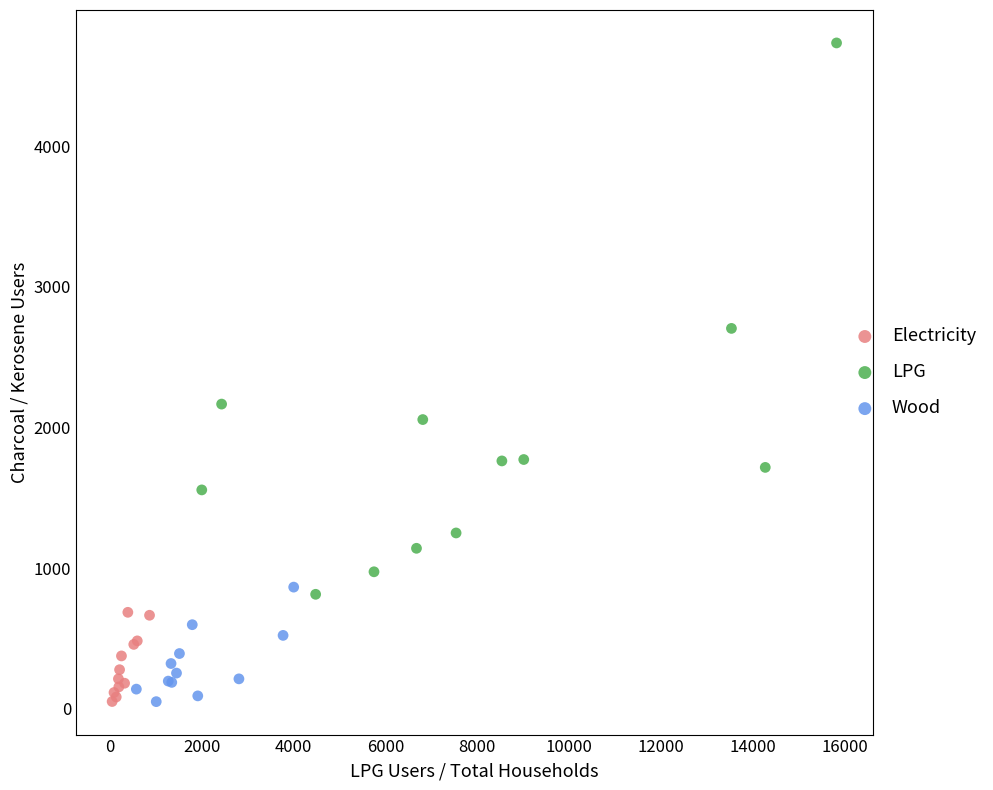

Which series has the widest spread of Y values?

LPG